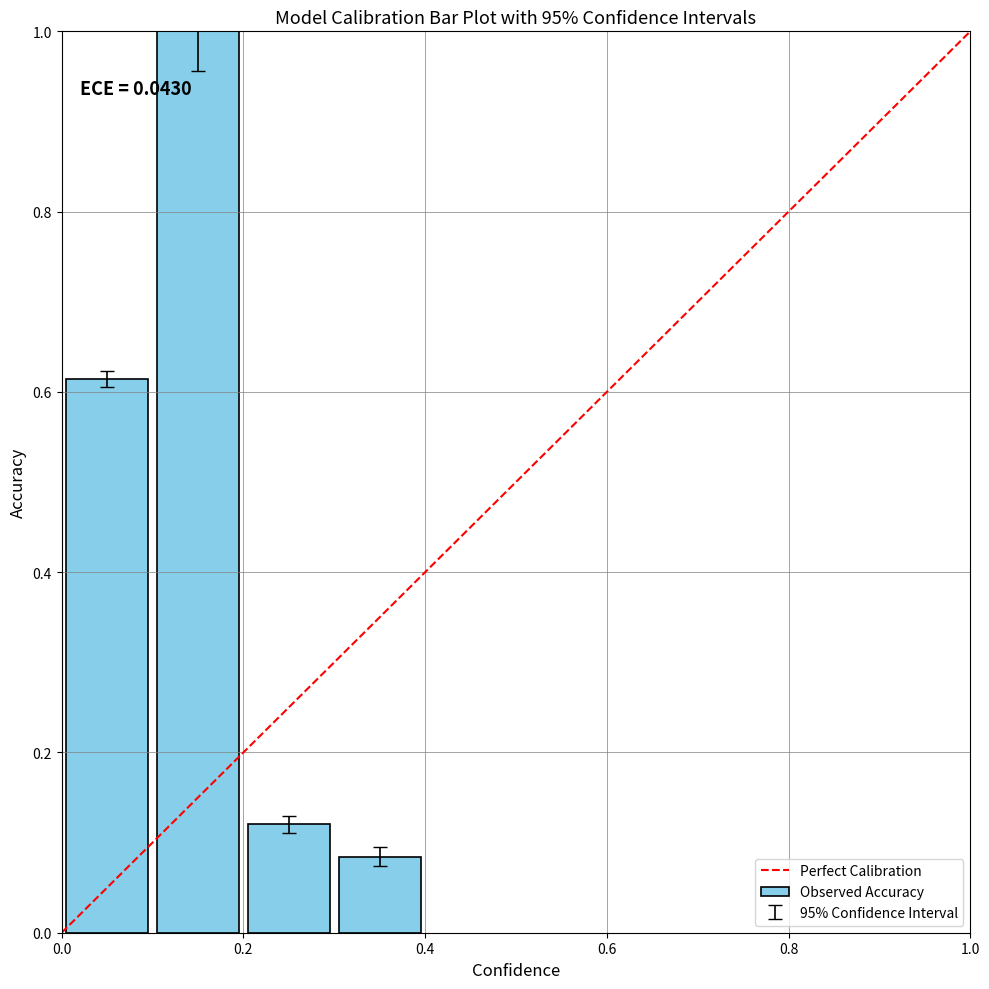

What is the maximum value shown in the chart?

1.0